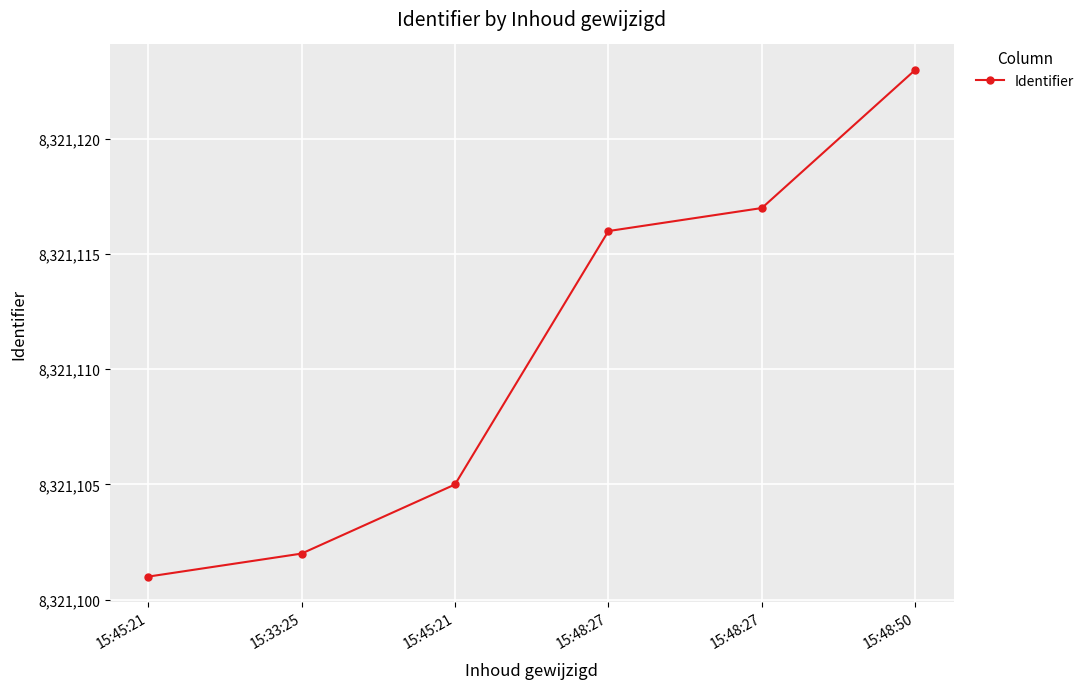

How many data points are less than 8321116?

3